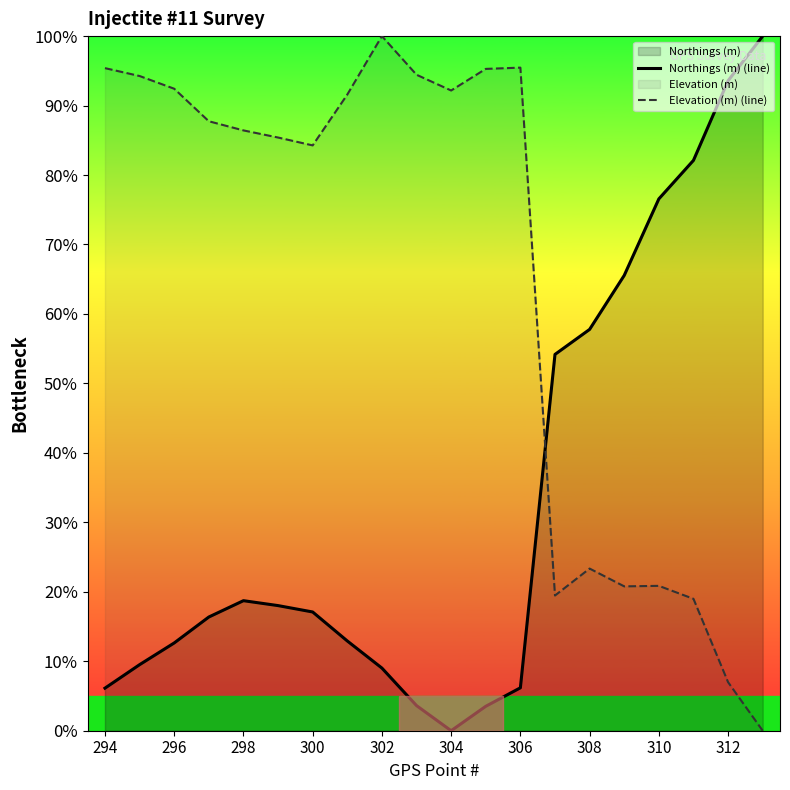

The value of Elevation (m) (line) at 15 is 11.2. True or false?

False